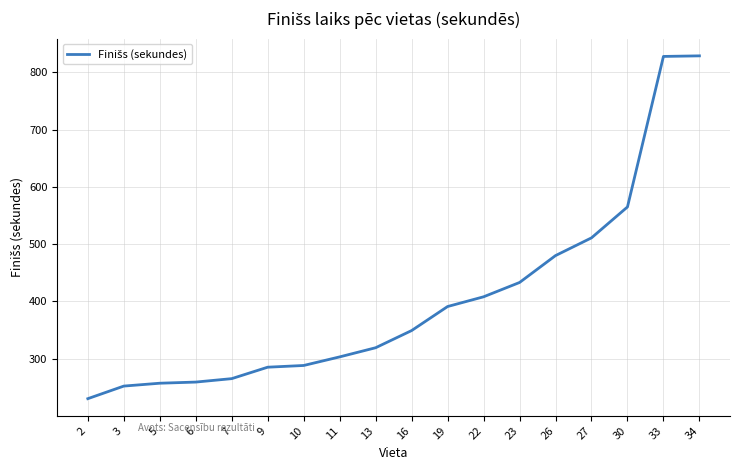

How many lines are shown in the chart?

1